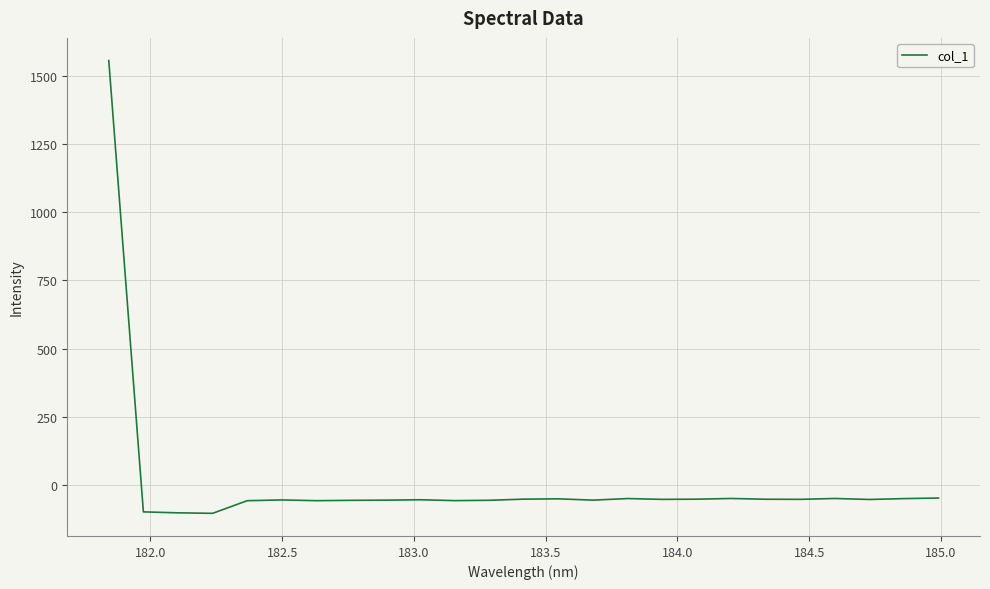

What is the difference between the maximum and minimum values?

1663.6